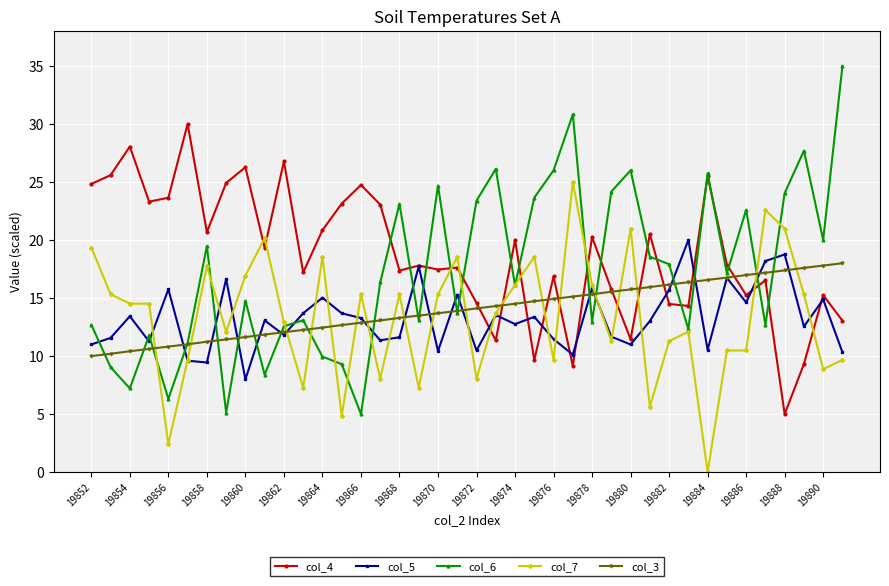

Which series ends up on top after the final intersection of col_7 and col_3?

col_3